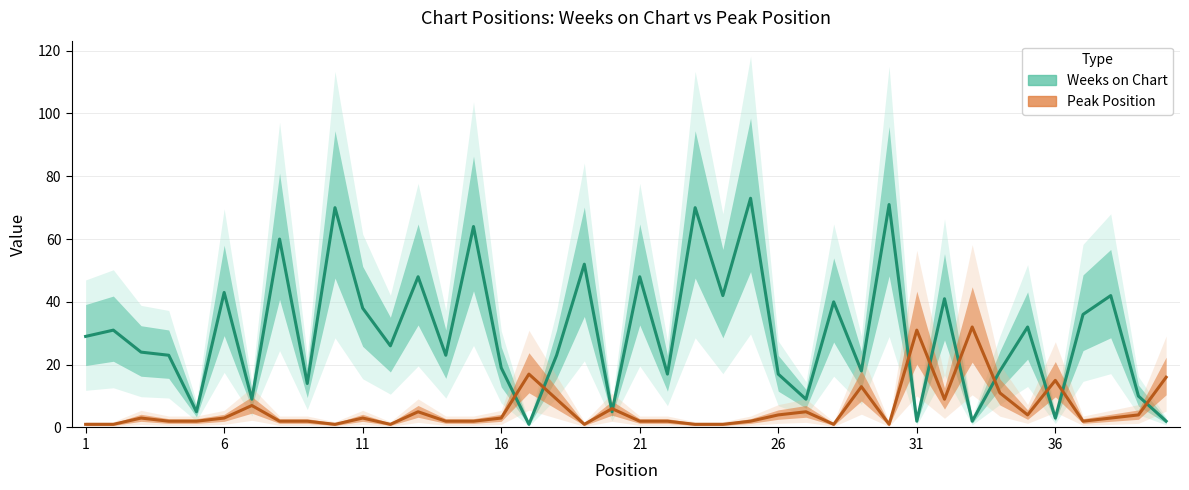

At which category does Weeks on Chart reach its first local valley?

5